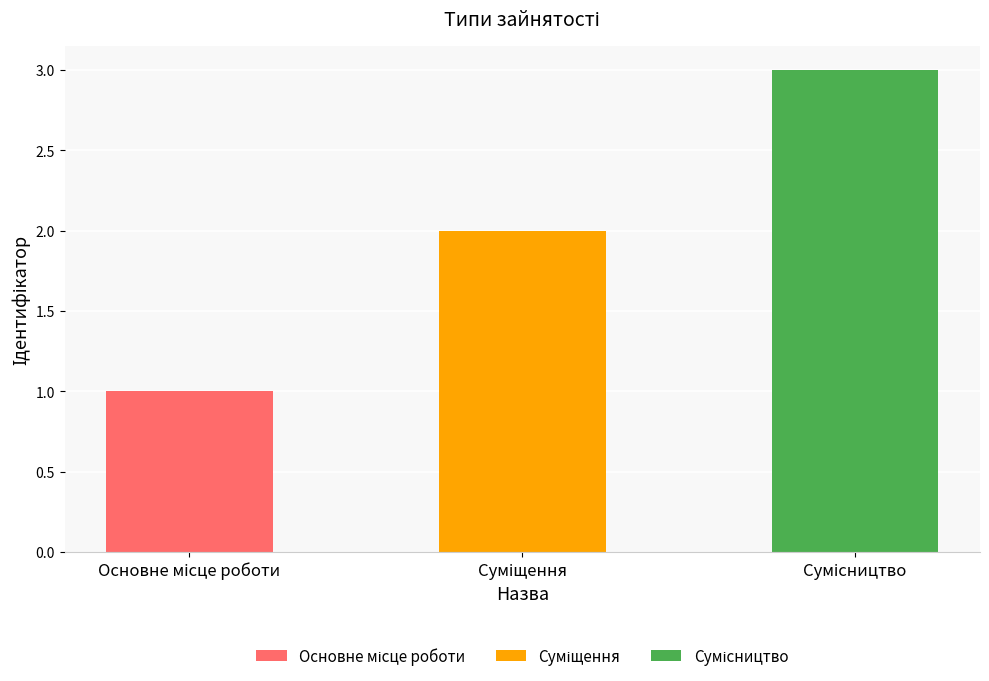

Reading left to right, what are all the values shown in this chart?

Основне місце роботи=1	Суміщення=2	Сумісництво=3